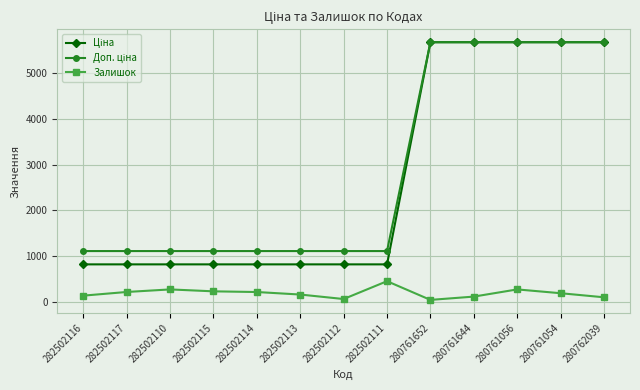

At how many categories does at least one series exceed 4580?

5